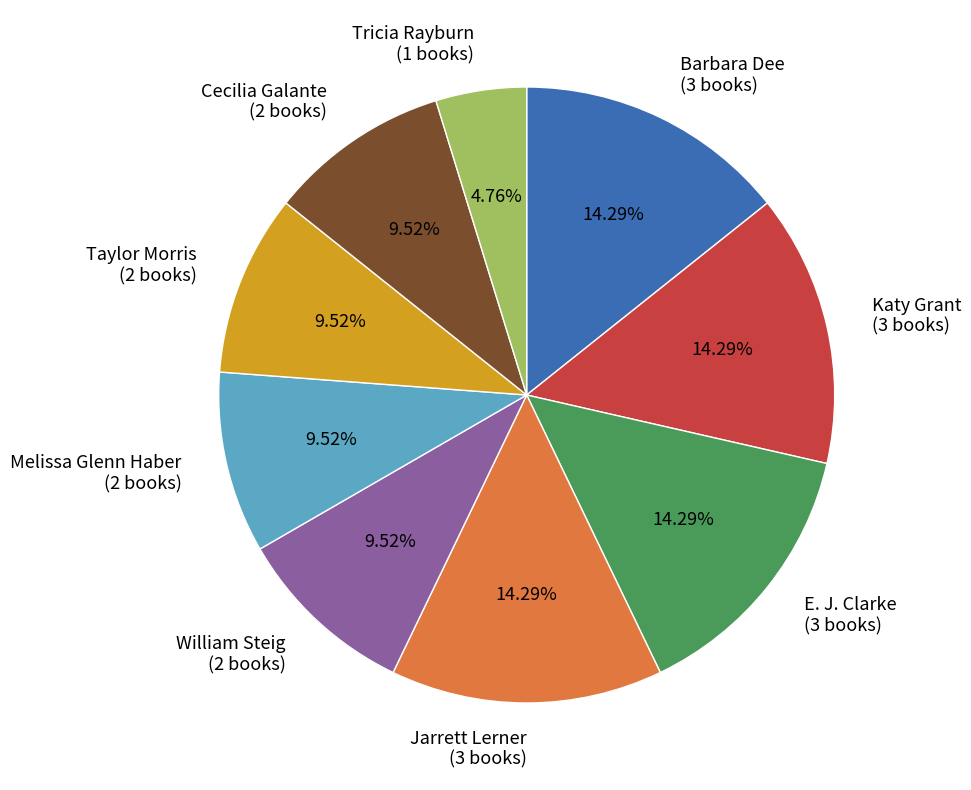

How many segments does this pie chart have?

9